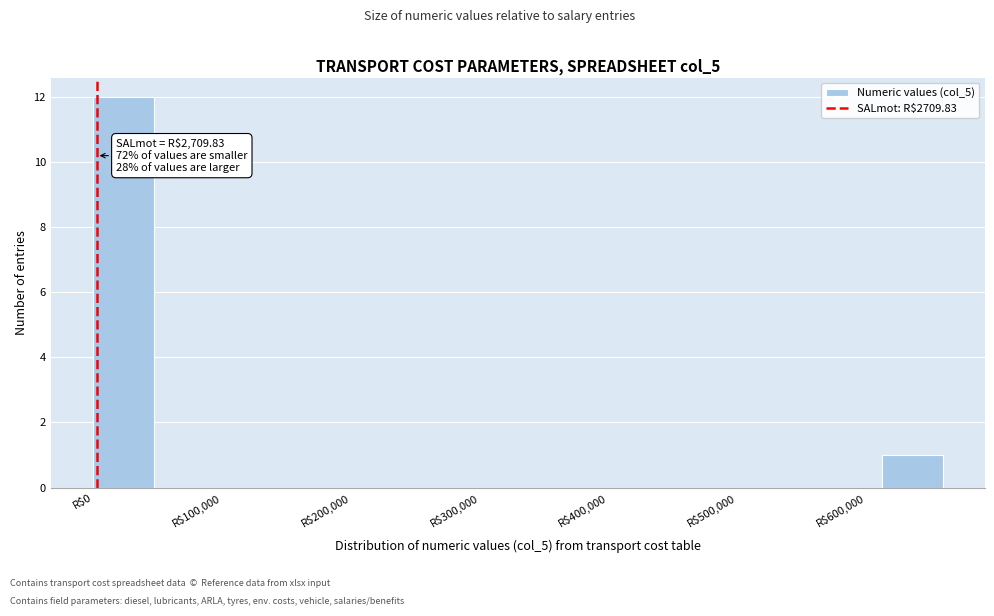

Over which range of the x-axis is the bar tallest?

0 to 50000